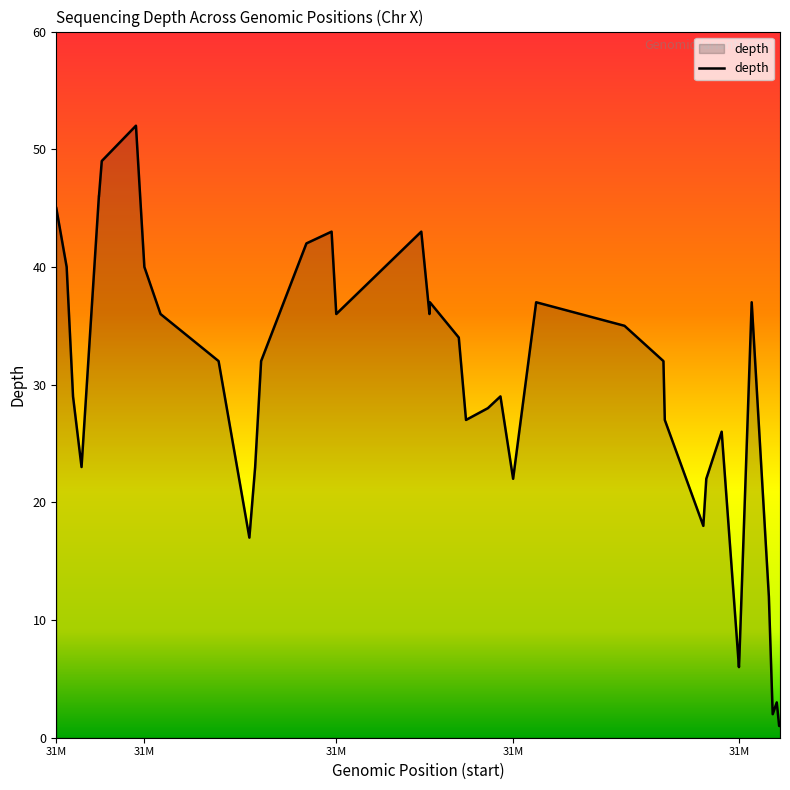

What is the difference between the maximum and minimum values?

51